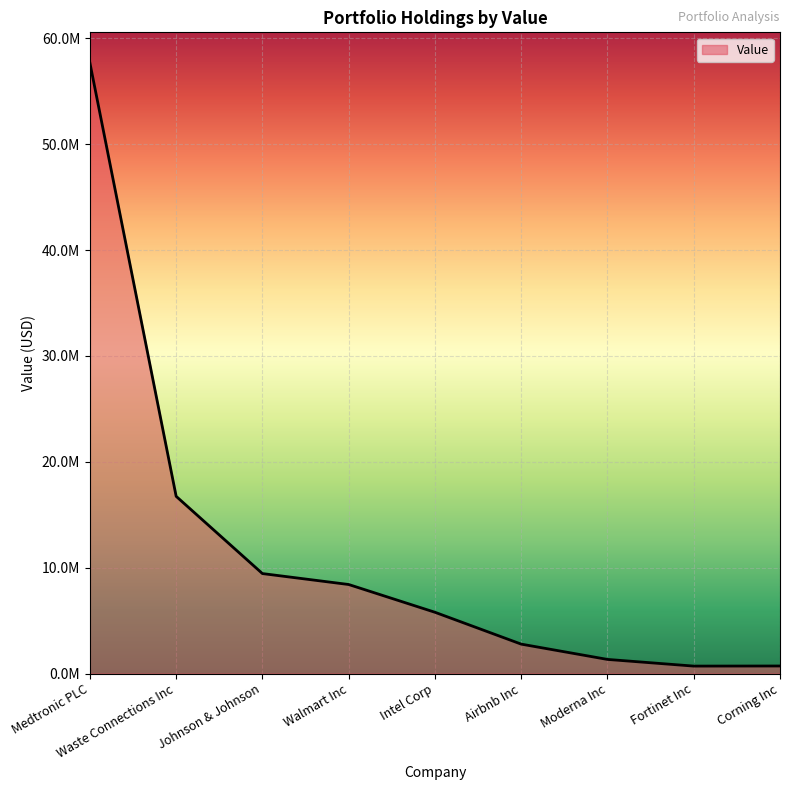

Reading left to right, transcribe all the data shown in this chart.

57678000	16737000	9441000	8408000	5786000	2777000	1332000	702000	711000